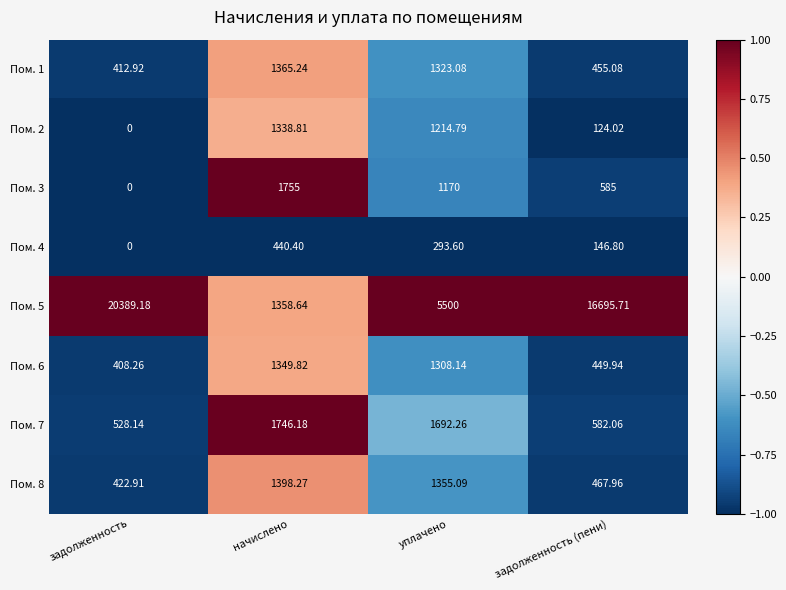

Is the value of Пом. 1 at уплачено greater than the value of Пом. 7 at задолженность?

Yes